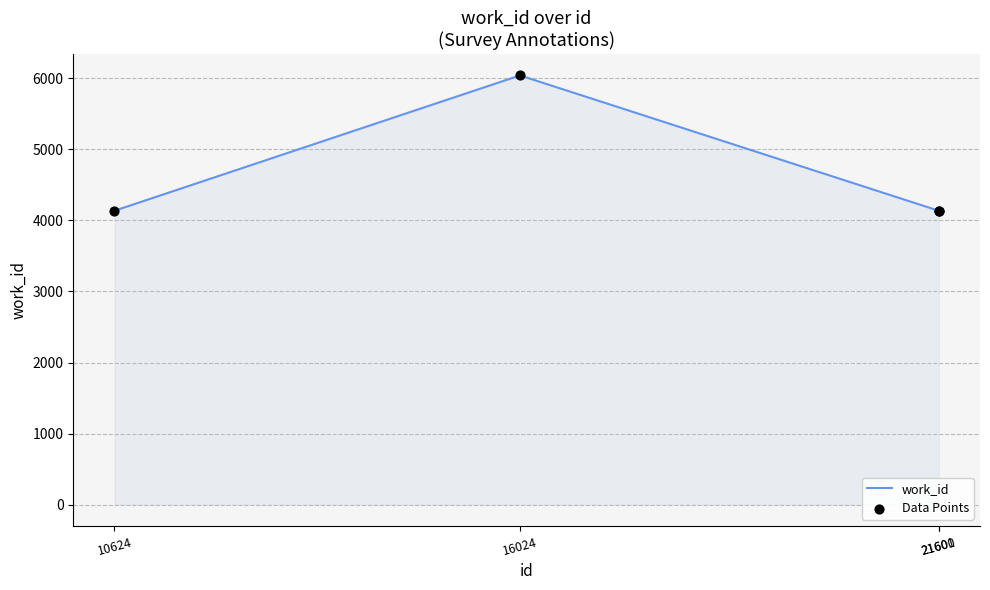

True or false: the data has more than 1 interior local peaks.

False